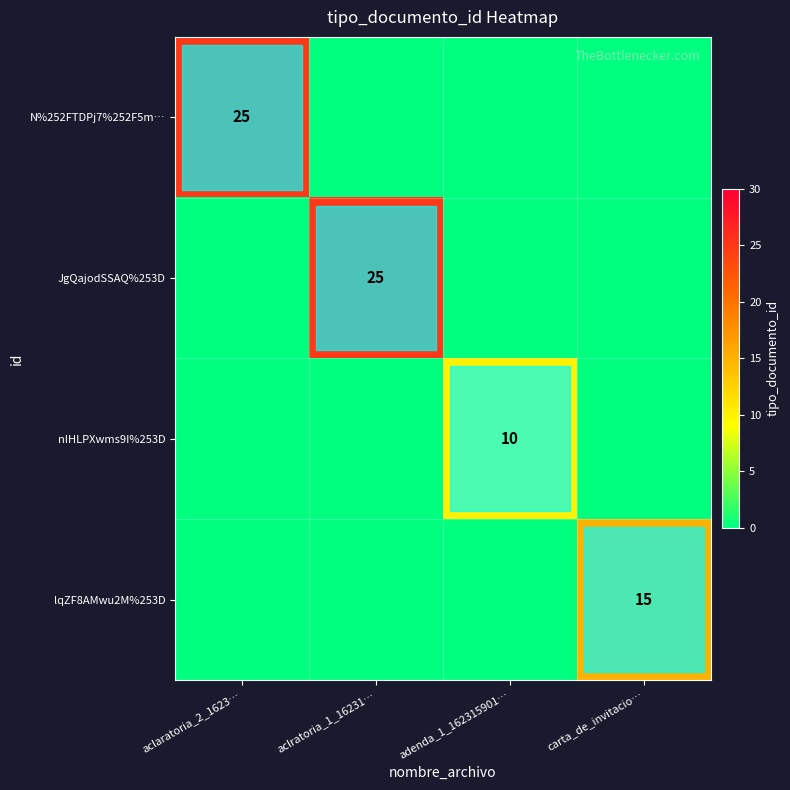

True or false: JgQajodSSAQ%253D has a value of 25 at aclratoria_1_16231….

True